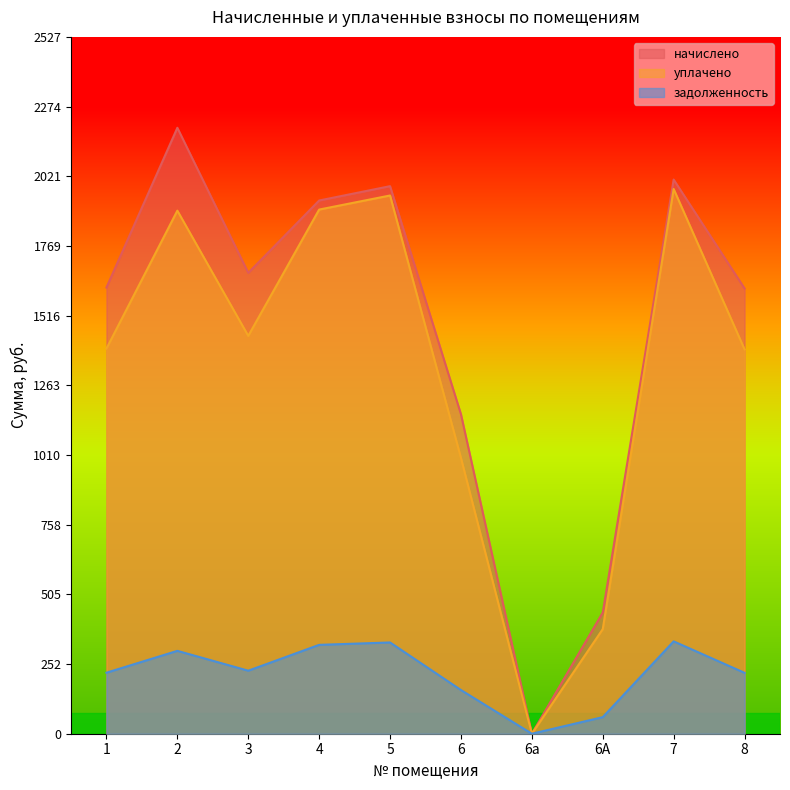

What is the difference between the second highest and second lowest values in the уплачено series?

1572.8